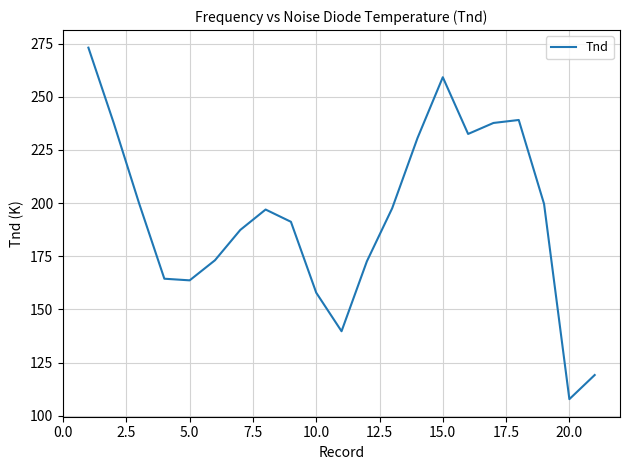

What is the greatest value displayed?

273.1